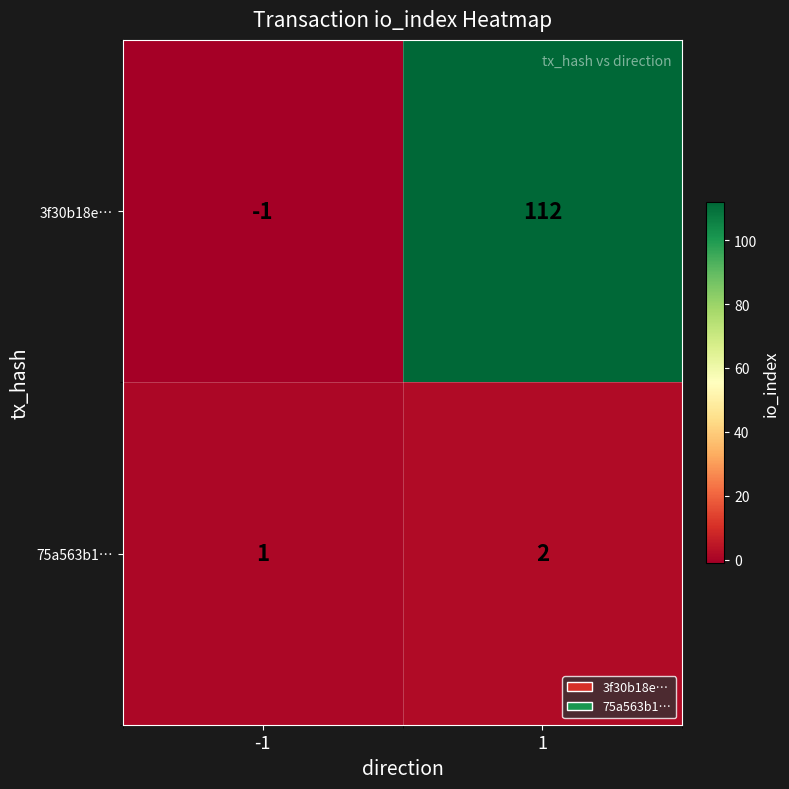

True or false: 75a563b1… has a value of 1 at 1.

False